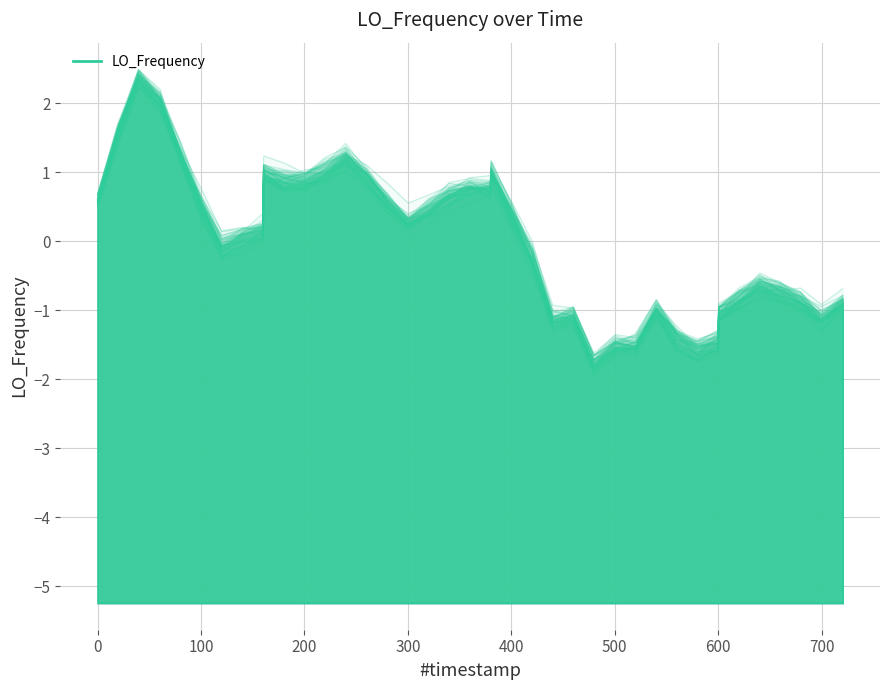

Count the number of values greater than 0.

23